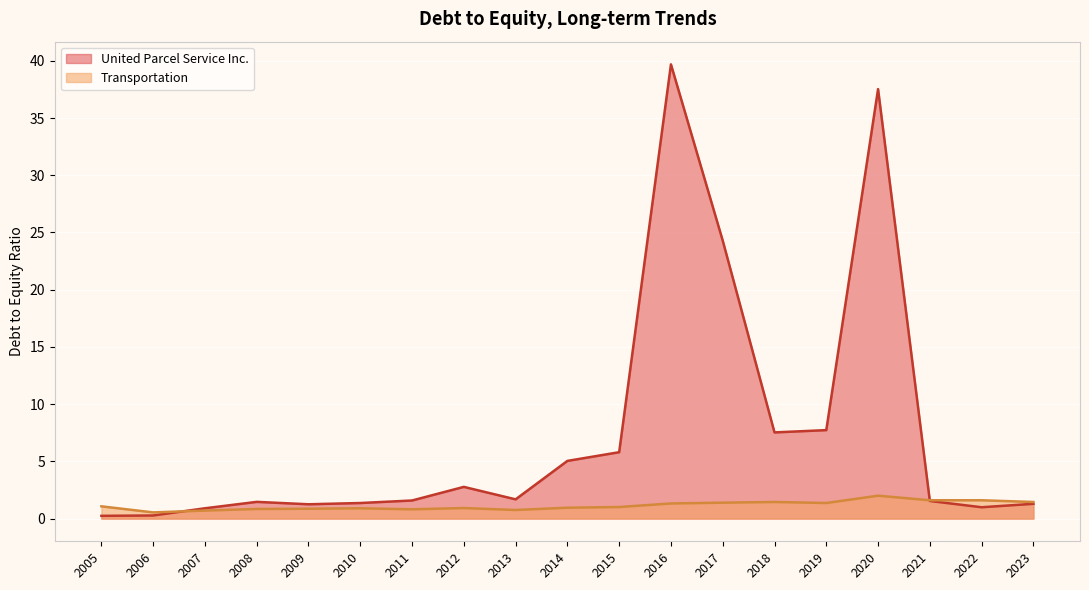

How many values in the Transportation series are below 1?

9